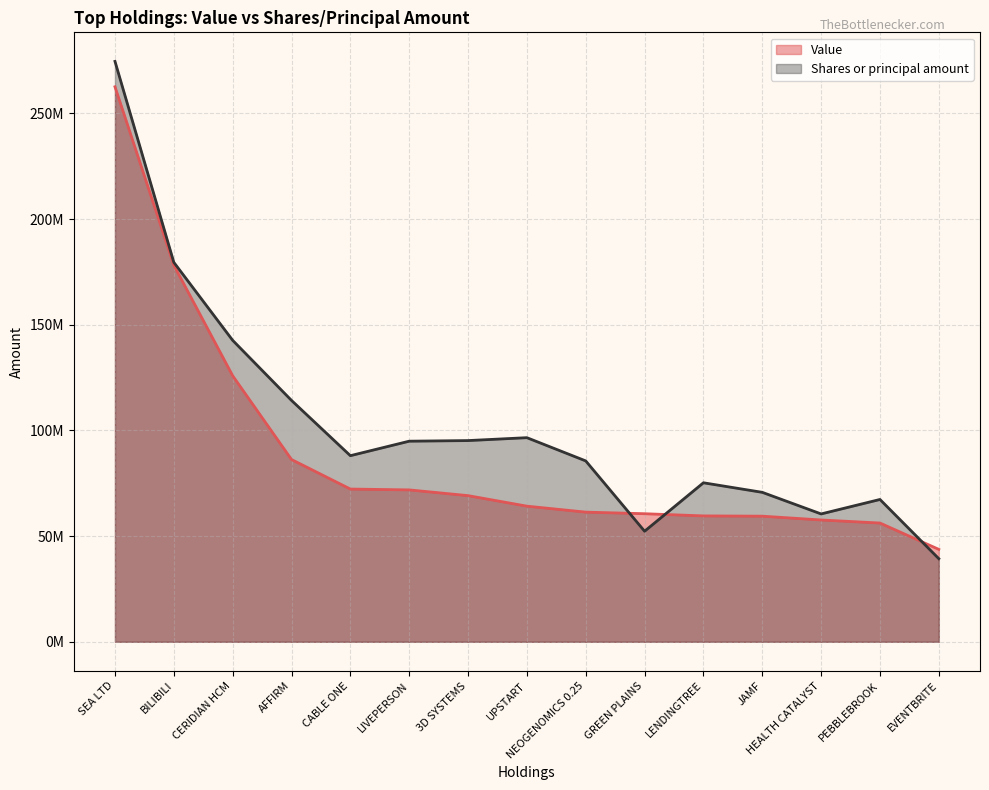

What are all the series names shown in the legend?

Value, Shares or principal amount